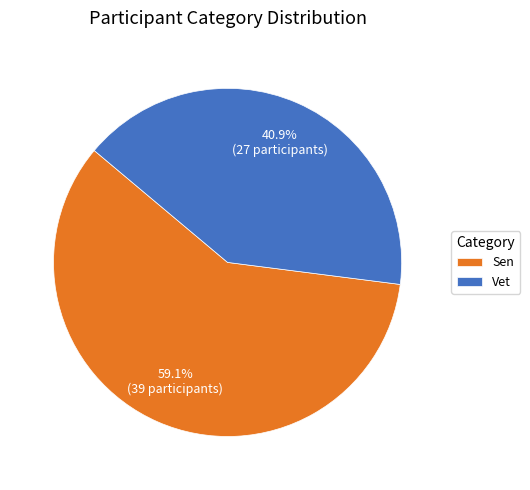

Rank the categories by value from highest to lowest.

Sen, Vet